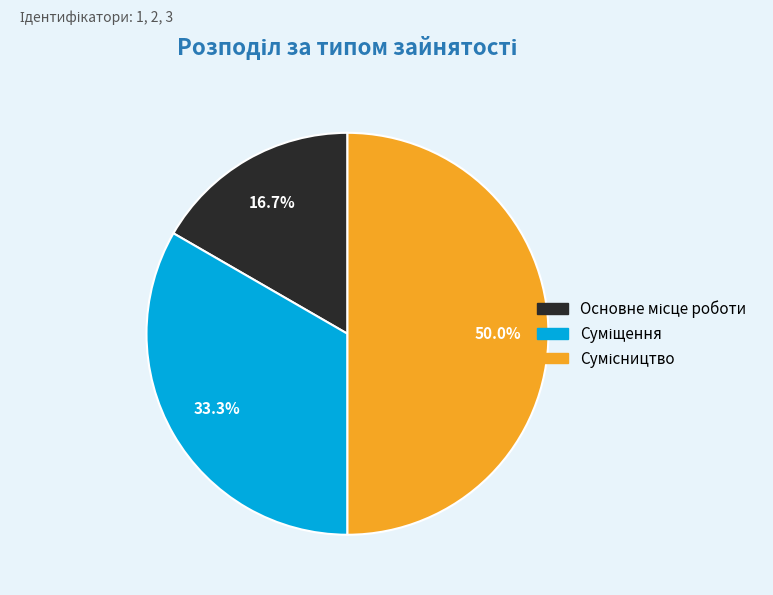

Is Основне місце роботи the majority of the pie?

No